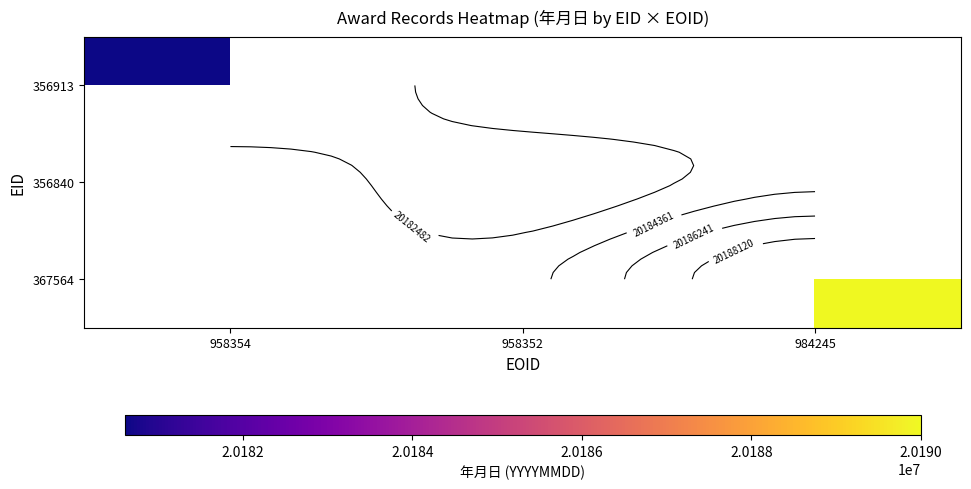

At 958354, list the series in order from largest to smallest.

356913, 356840, 367564